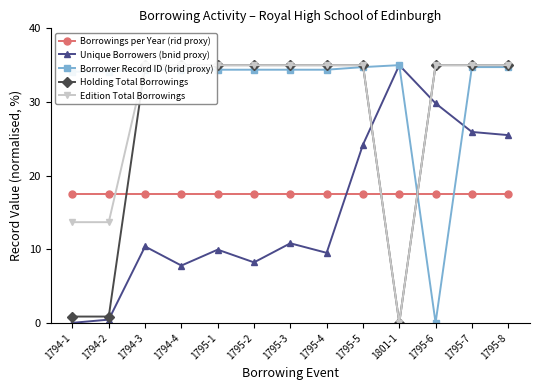

What is the difference between the highest and lowest values at 1795-4?

25.5